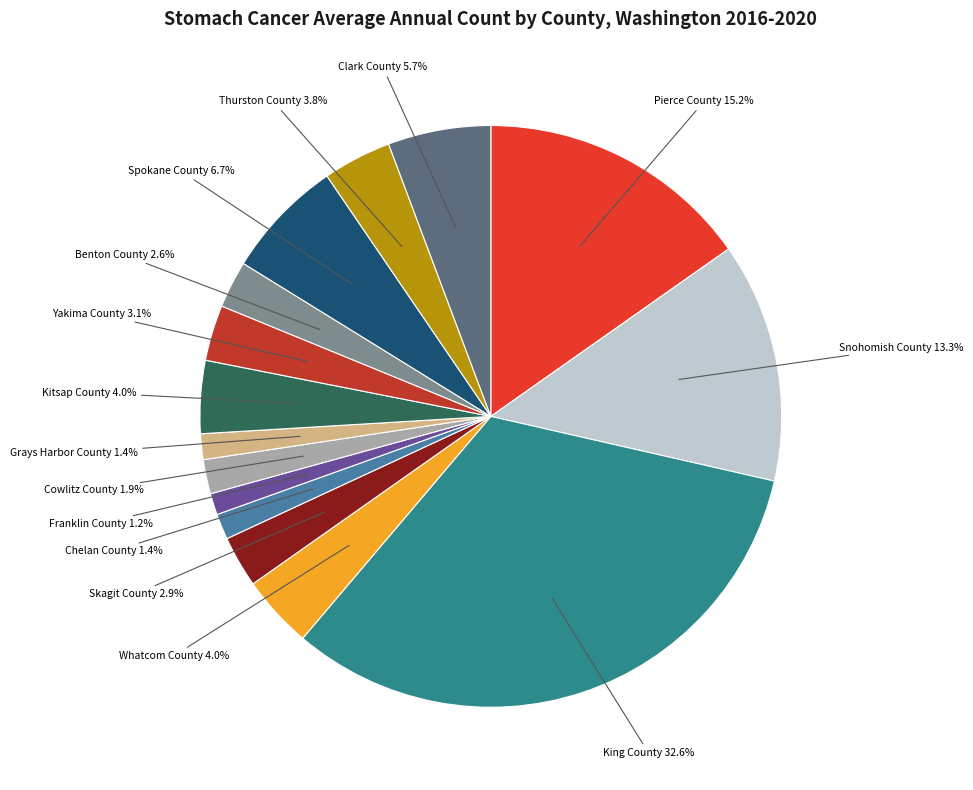

Is there a majority slice in this chart?

No